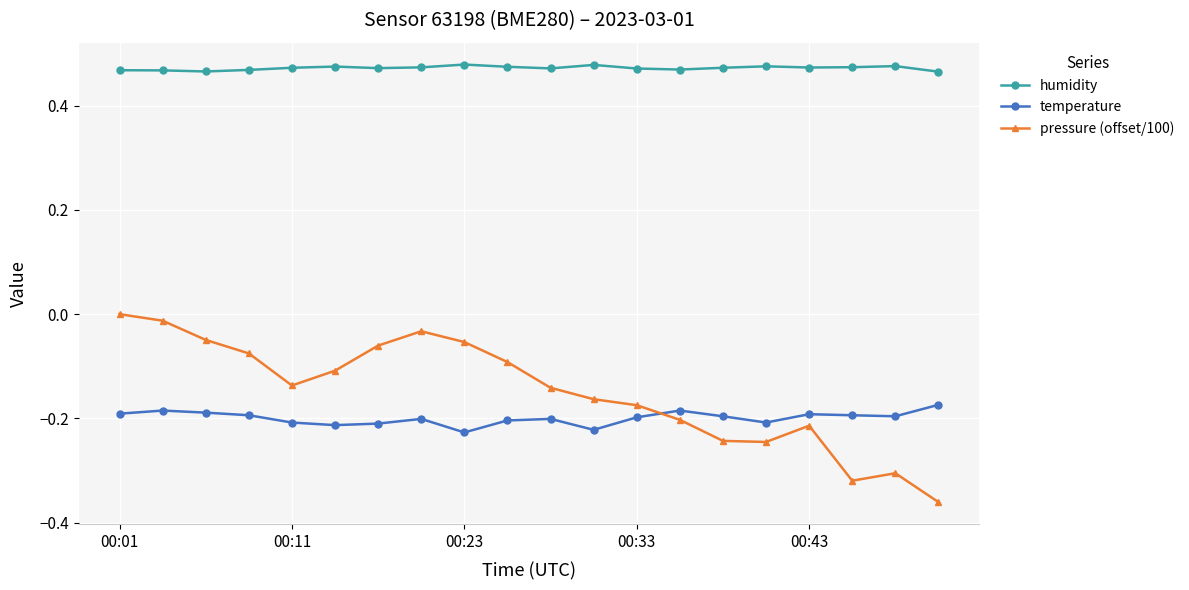

Rank the series by their maximum value, from lowest to highest.

temperature, pressure (offset/100), humidity